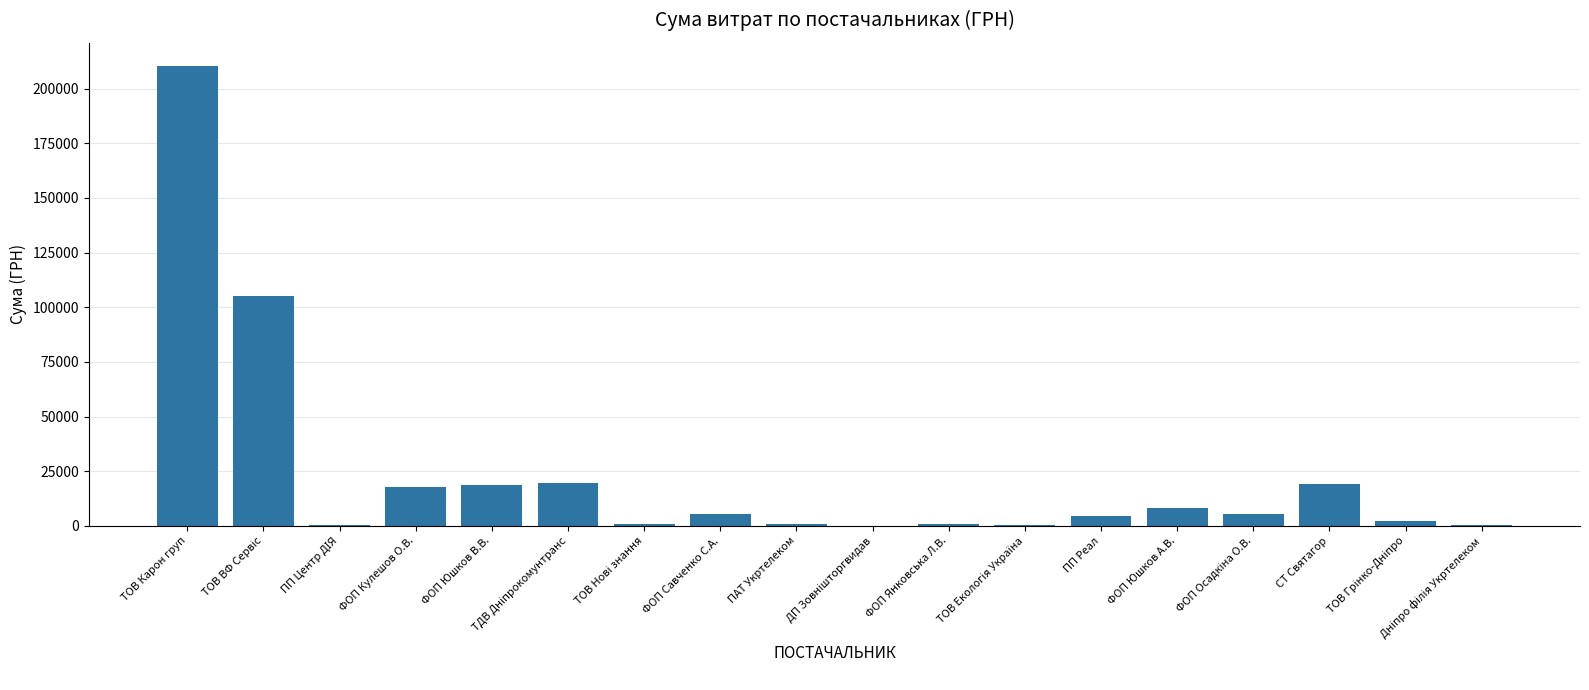

What is the sum of all values?

419039.0